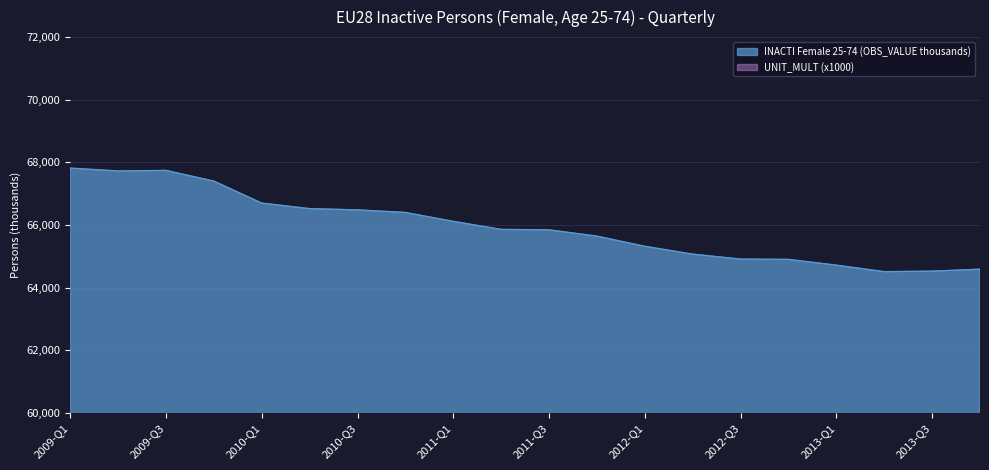

What is the sum of the values at 2009-Q3 and 2009-Q1?

135560.9